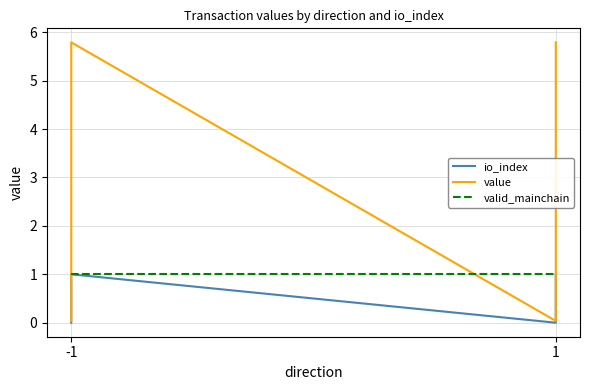

At which category does the chart reach its minimum across all series?

-1